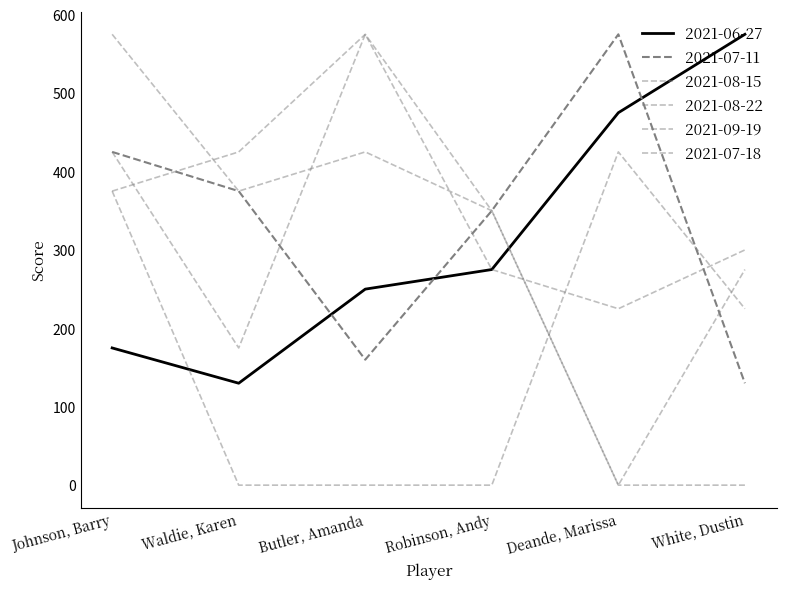

What is the label of the 4th point from the right?

Butler, Amanda